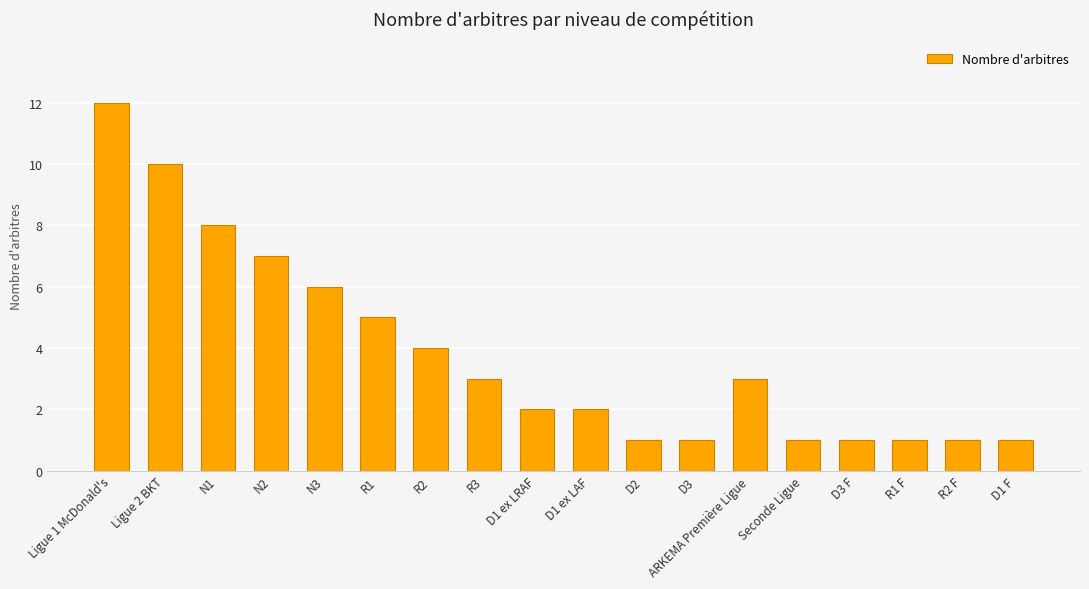

What is the label of the 18th bar from the left?

D1 F